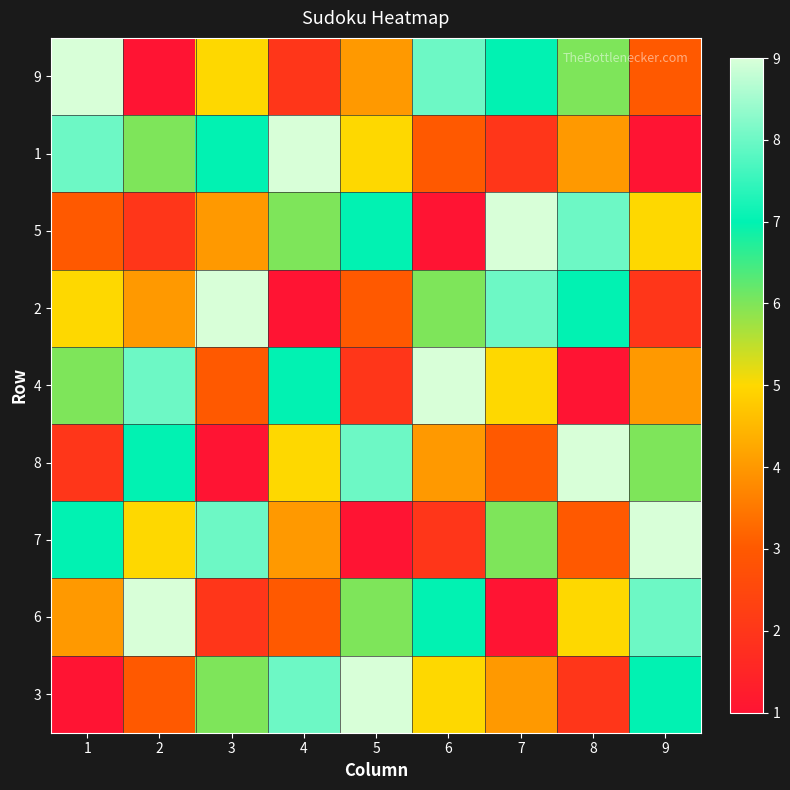

Count the number of data series in this chart.

9